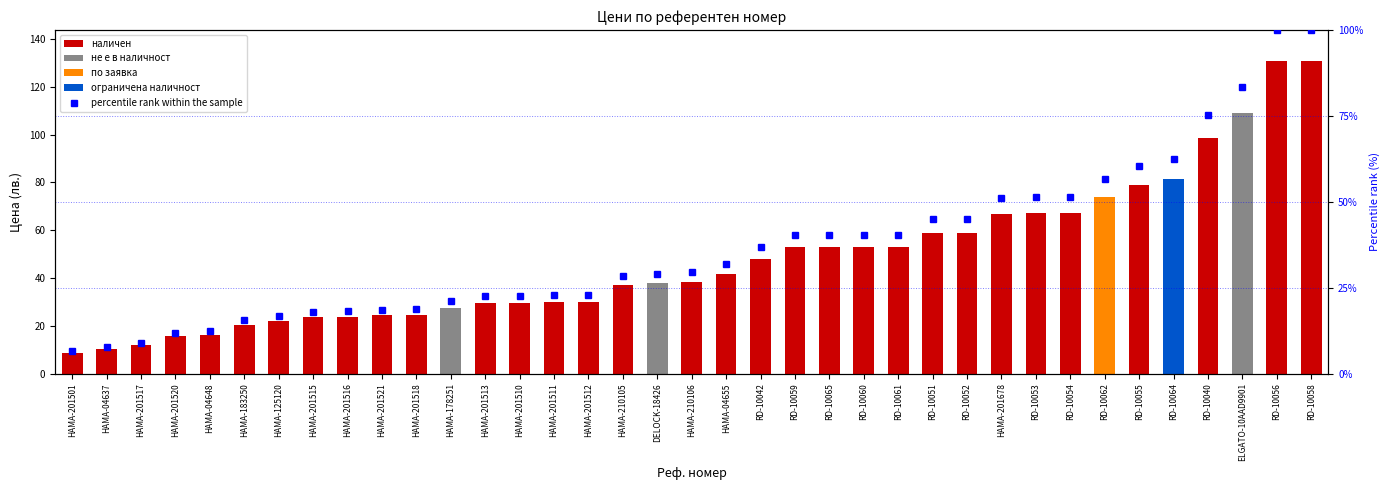

Reading left to right, extract all data points from this chart.

HAMA-201501=6.6	HAMA-04637=7.8	HAMA-201517=9.0	HAMA-201520=11.9	HAMA-04648=12.5	HAMA-183250=15.7	HAMA-125120=16.8	HAMA-201515=18.0	HAMA-201516=18.1	HAMA-201521=18.6	HAMA-201518=18.9	HAMA-178251=21.1	HAMA-201513=22.6	HAMA-201510=22.7	HAMA-201511=22.9	HAMA-201512=22.9	HAMA-210105=28.4	DELOCK-18426=29.0	HAMA-210106=29.4	HAMA-04655=31.9	RD-10042=36.7	RD-10059=40.4	RD-10065=40.4	RD-10060=40.4	RD-10061=40.4	RD-10051=45.1	RD-10052=45.1	HAMA-201678=51.2	RD-10053=51.4	RD-10054=51.4	RD-10062=56.5	RD-10055=60.4	RD-10064=62.4	RD-10040=75.2	ELGATO-10AAD9901=83.3	RD-10056=100.0	RD-10058=100.0